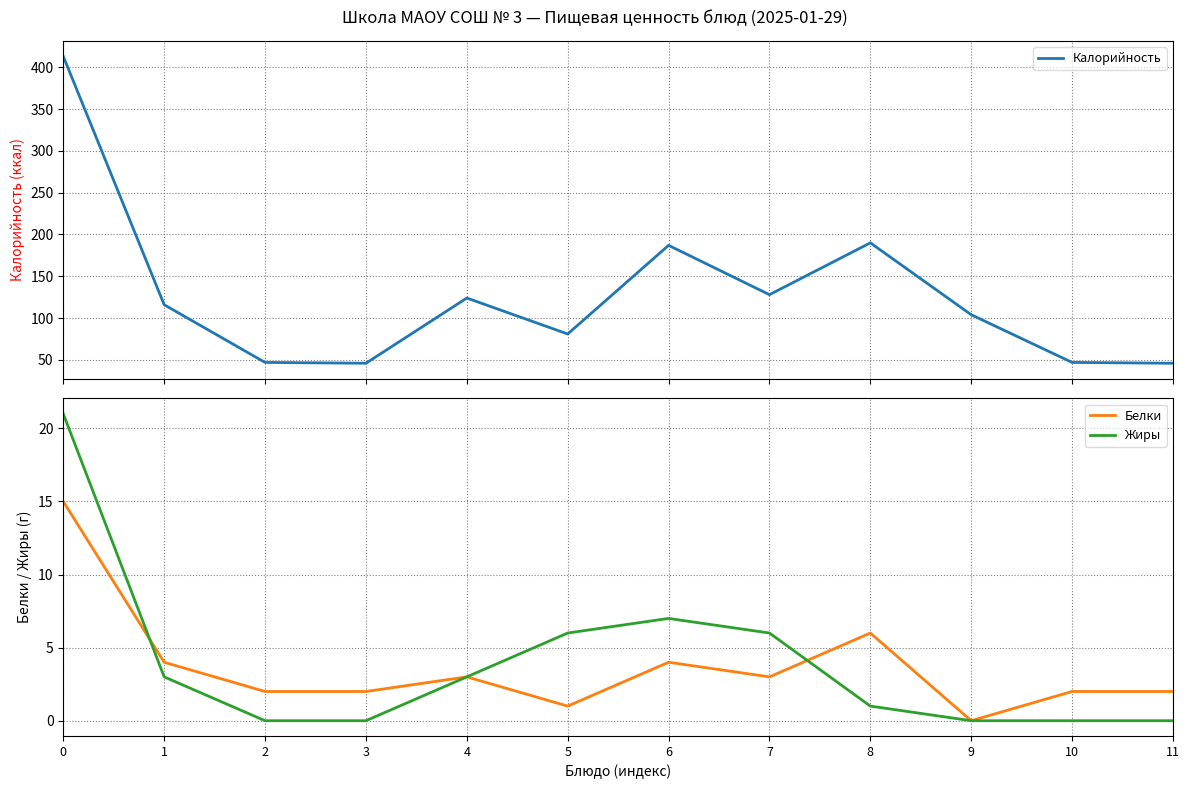

List the labels in order of Белки value, largest first.

0, 8, 1, 6, 4, 7, 2, 3, 10, 11, 5, 9